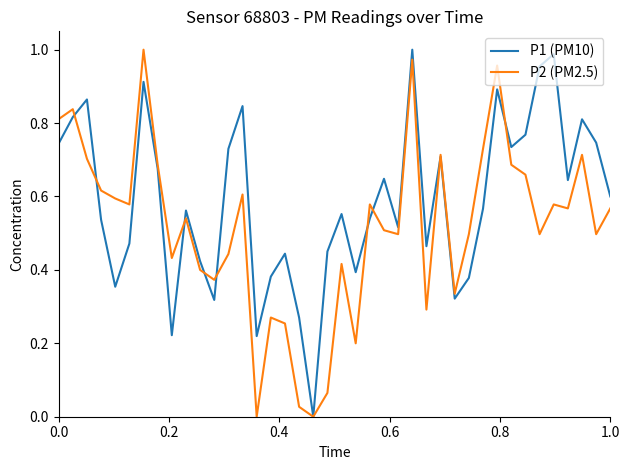

List the series in order of their overall mean, highest first.

P1 (PM10), P2 (PM2.5)